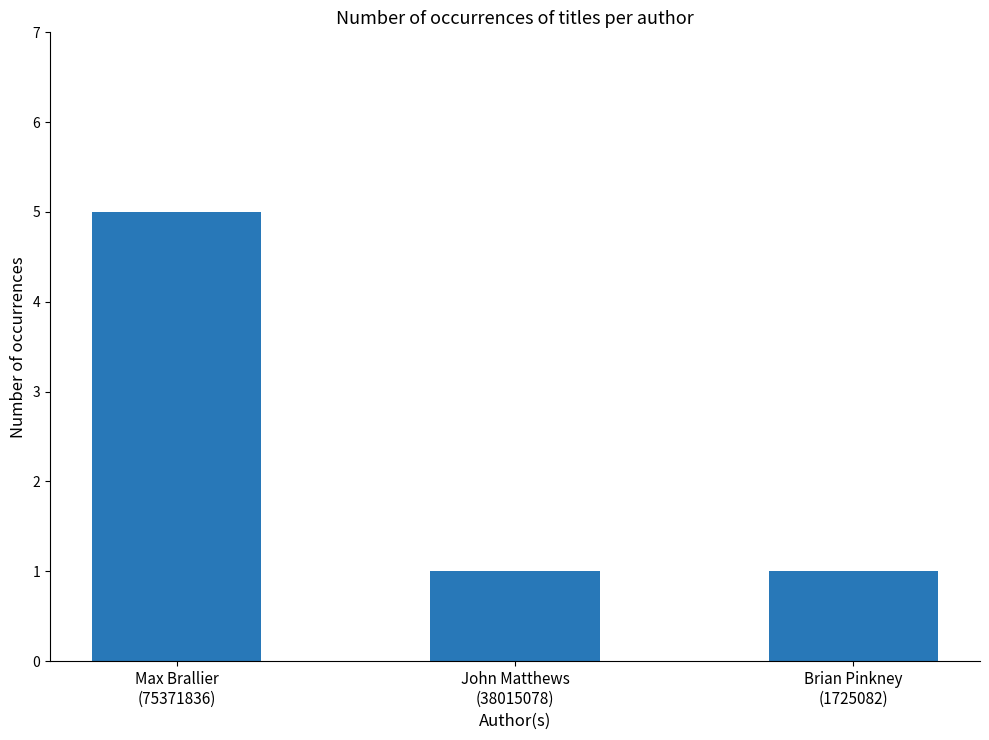

Which has a higher value, Brian Pinkney
(1725082) or Max Brallier
(75371836)?

Max Brallier
(75371836)